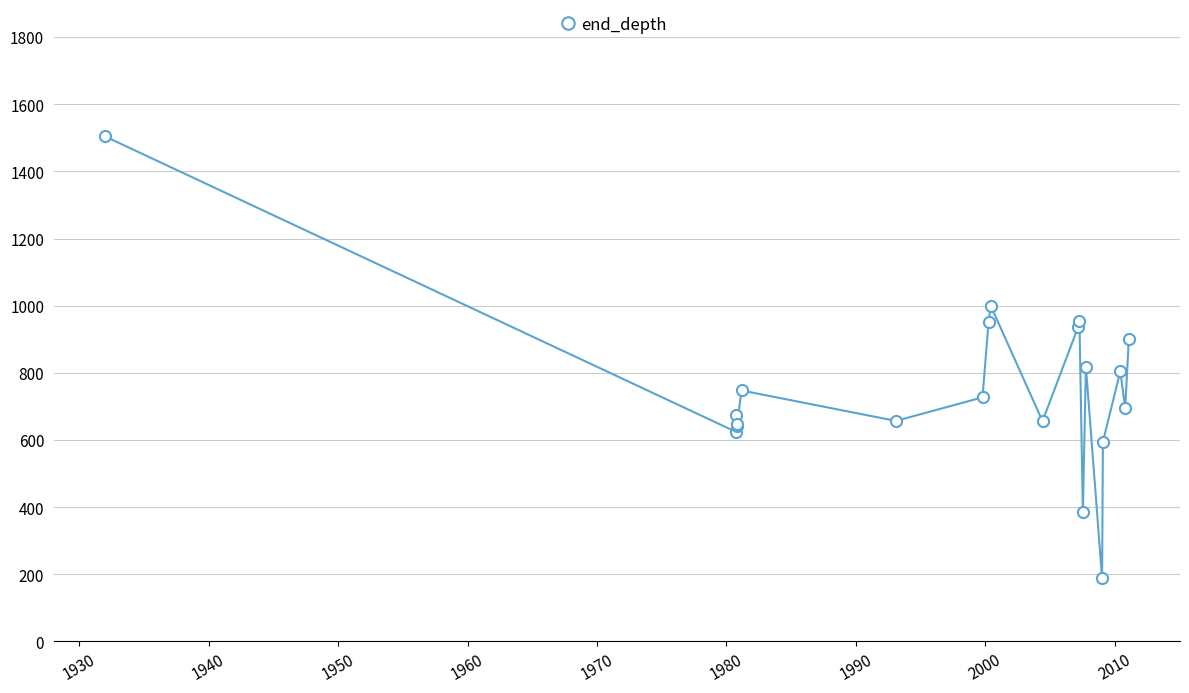

What is the value of the 7th point from the left?

656.8